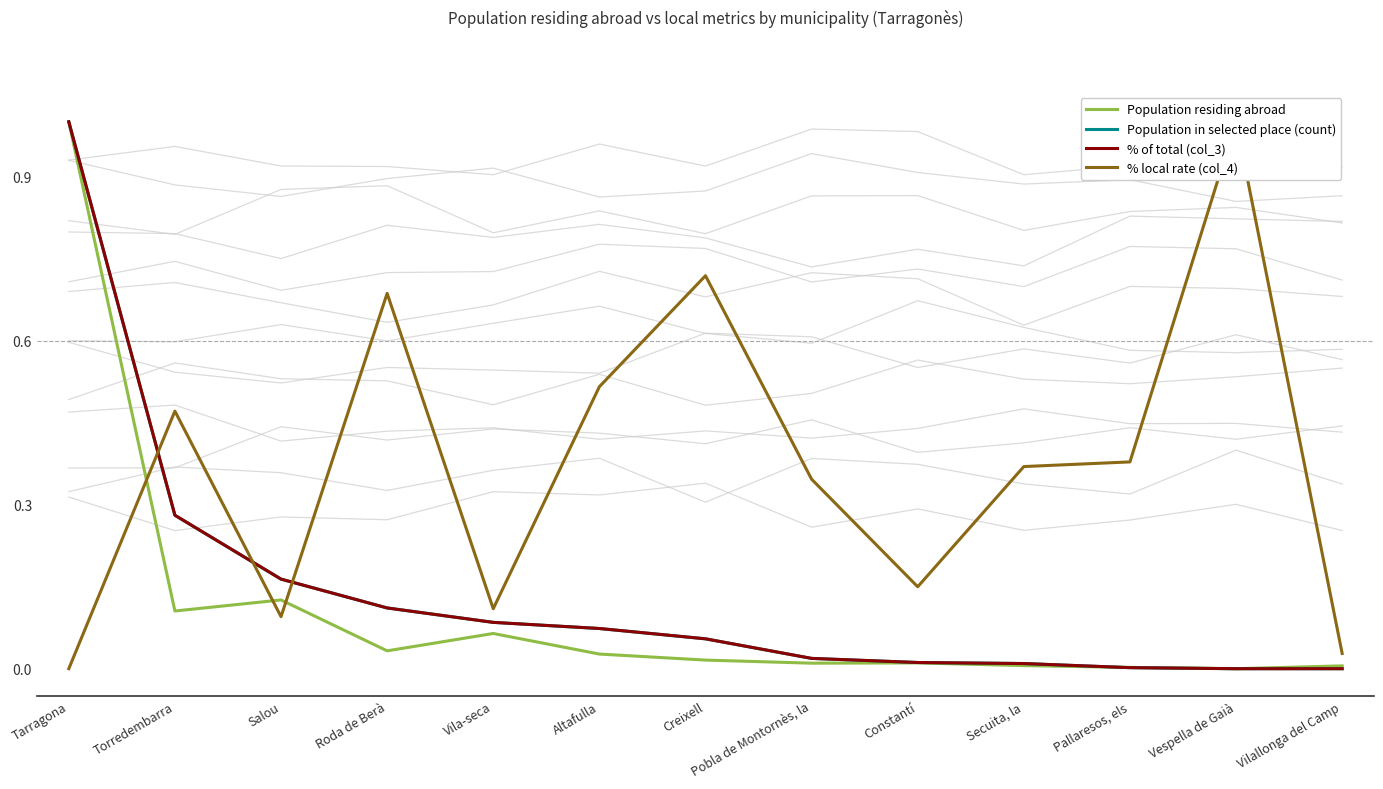

The % local rate (col_4) series shows -0.6 at Tarragona. True or false?

False